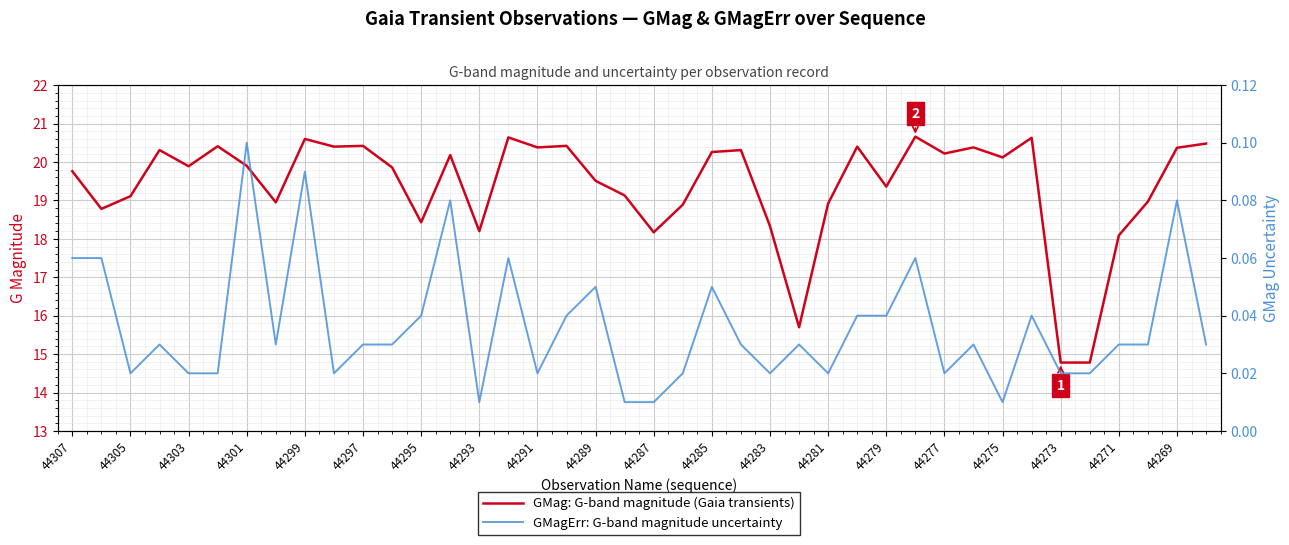

Which series has the largest range (max minus min)?

GMag: G-band magnitude (Gaia transients)